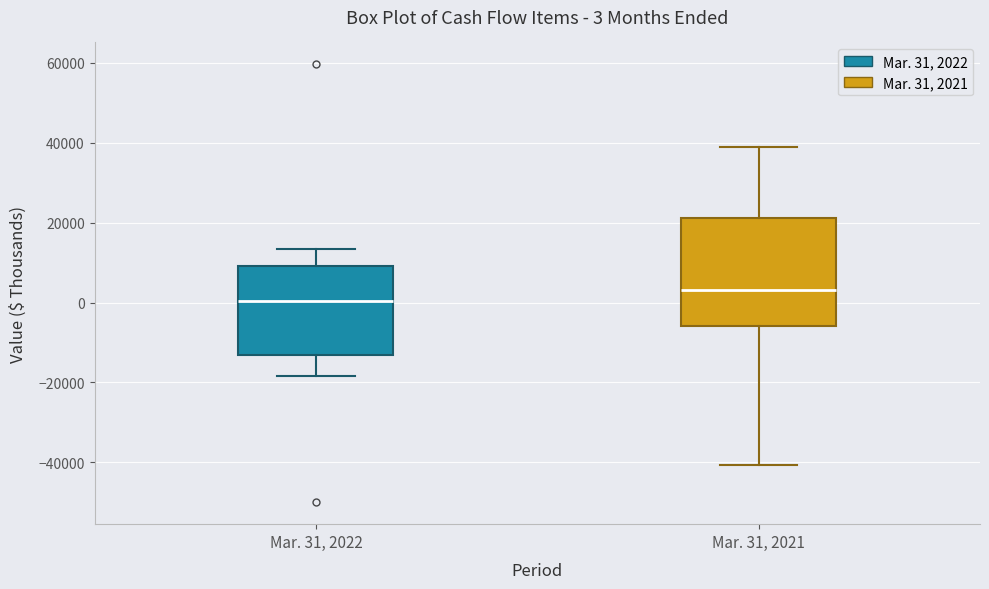

Which box is the tallest, from its lower edge to its upper edge?

Mar. 31, 2021